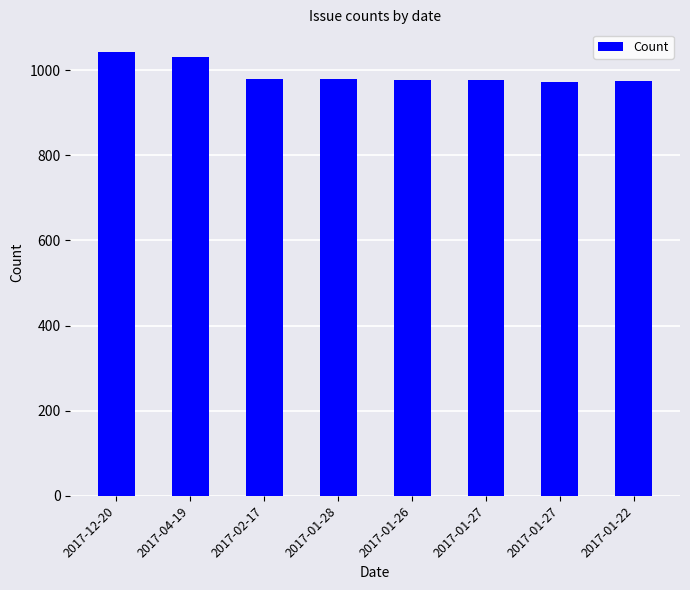

What is the ratio of the value at 2017-02-17 to the value at 2017-01-27?

1.0